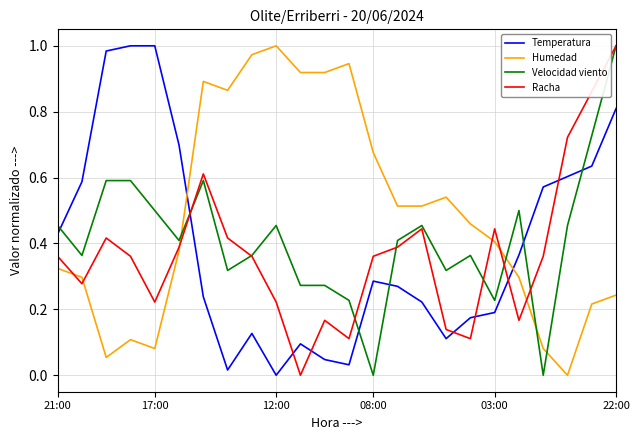

True or false: Temperatura has more than 2 interior local peaks.

True